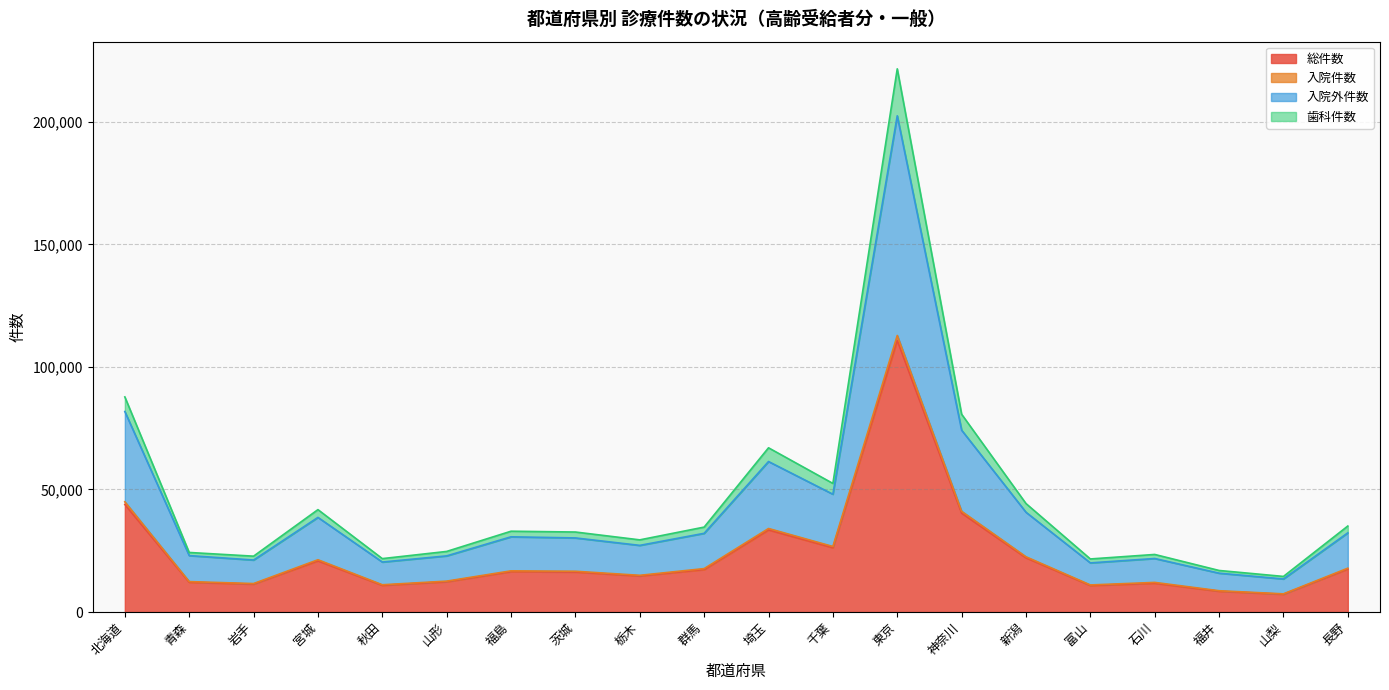

What is the label of the 12th point from the left?

千葉